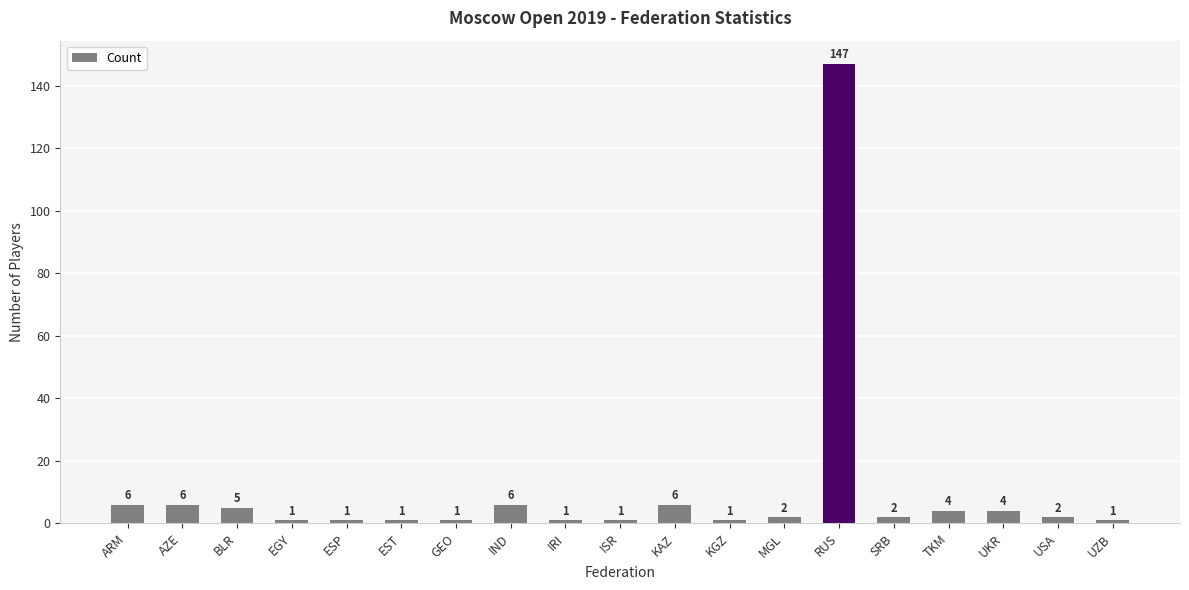

What position from the right is TKM?

4